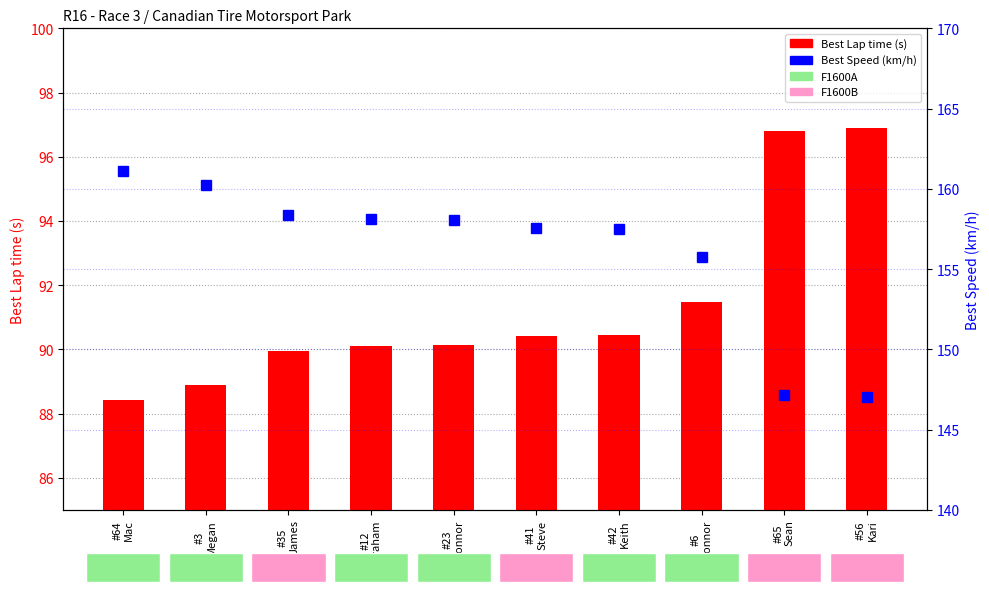

What is the label of the 1st bar from the left?

#64
Mac